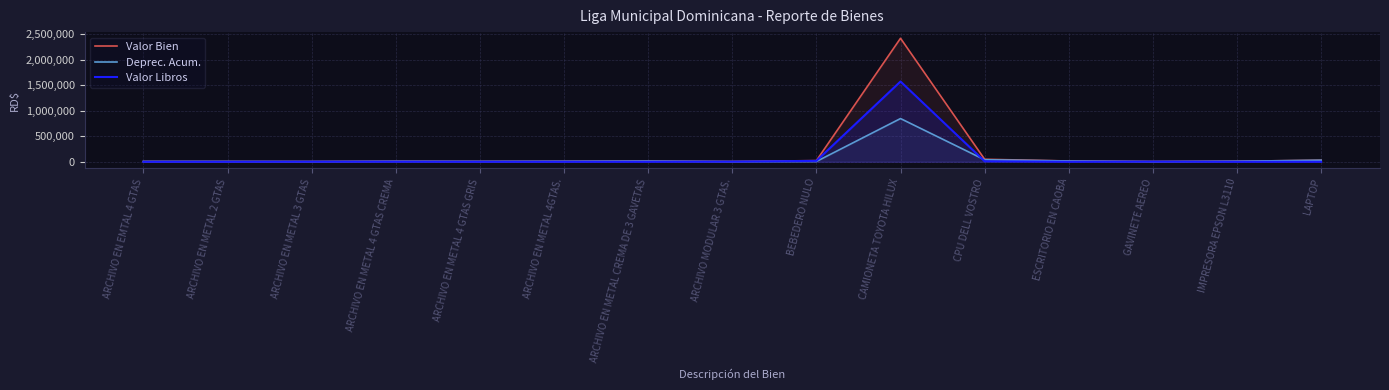

What is the sum of the Valor Bien values at BEBEDERO NULO and ESCRITORIO EN CAOBA?

38030.0